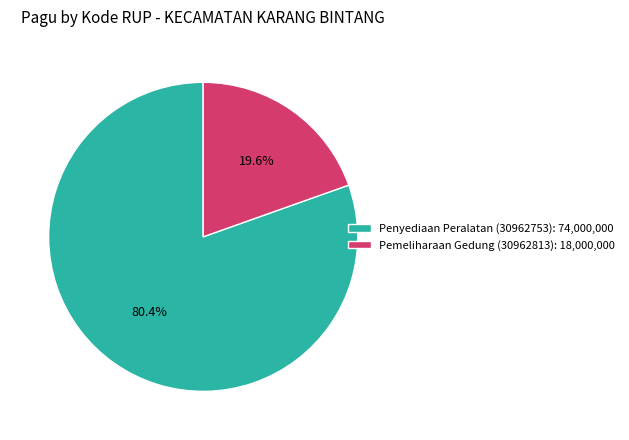

Is there any slice that represents more than half of the pie?

Yes